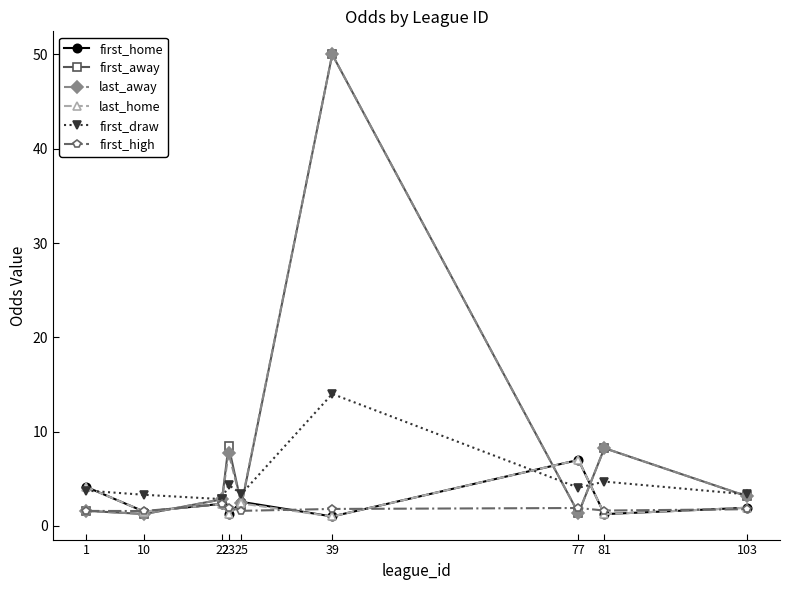

Which category has the highest value across all series?

39